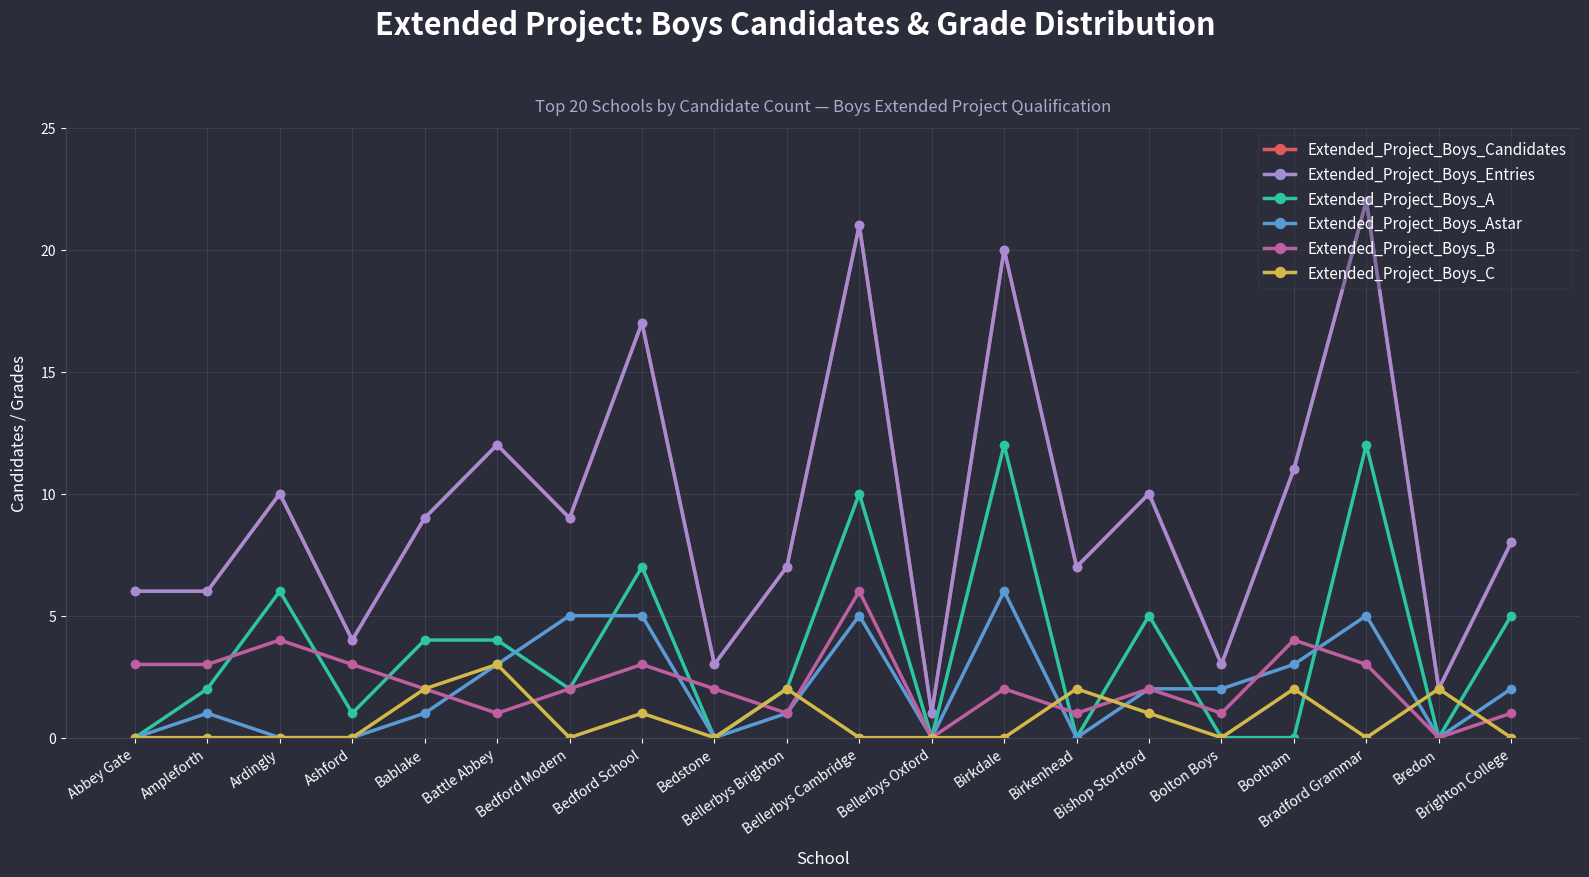

What is the difference between the highest and lowest values at Bellerbys Oxford?

1